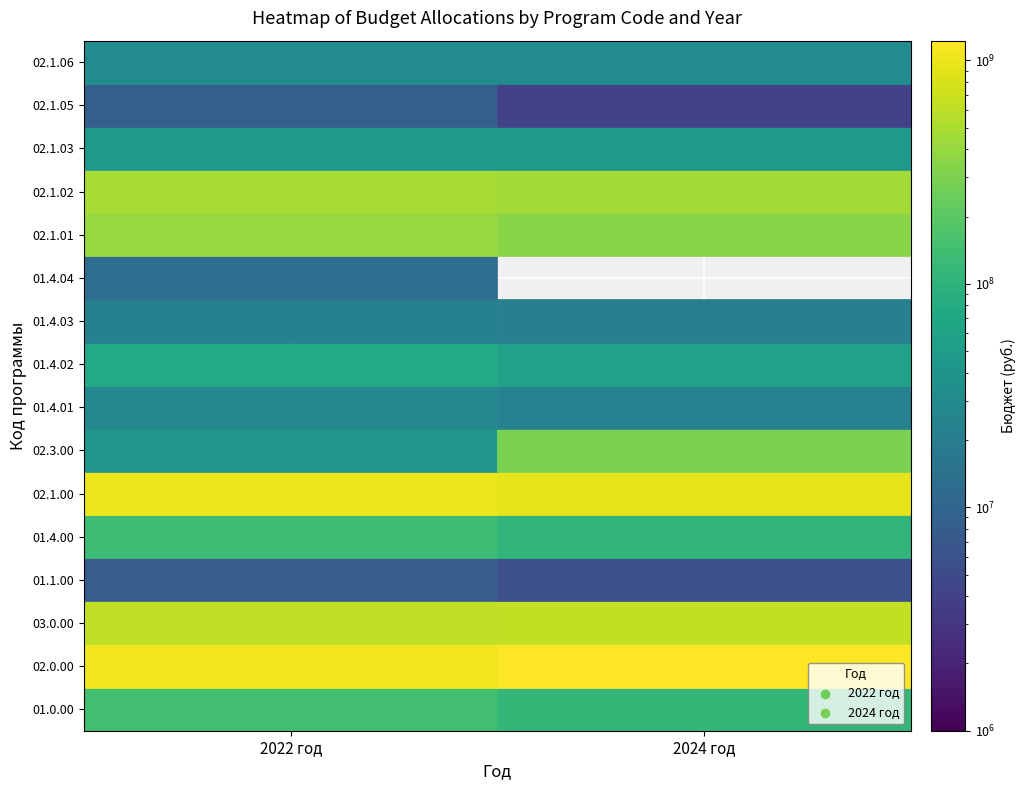

Reading left to right, transcribe all the data shown in this chart.

01.0.00: 143549406	109504406
02.0.00: 1051987662	1224598219
03.0.00: 614348396	637754754
01.1.00: 8000000	5644928
01.4.00: 135549406	103859478
02.1.00: 1011193754	932329484
02.3.00: 40788908	292263735
01.4.01: 28318609	22516221
01.4.02: 72862200	59659077
01.4.03: 22068597	21684180
01.4.04: 12300000	0
02.1.01: 394882532	346474532
02.1.02: 479458577	454462887
02.1.03: 47135252	45435252
02.1.05: 8084600	4084600
02.1.06: 30093561	30093561